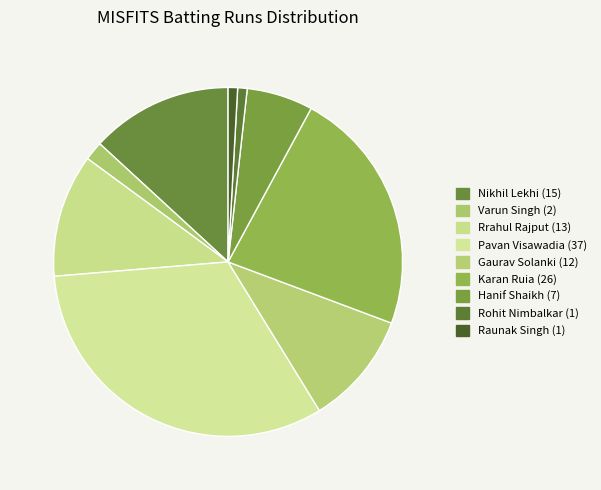

How many segments does this pie chart have?

9